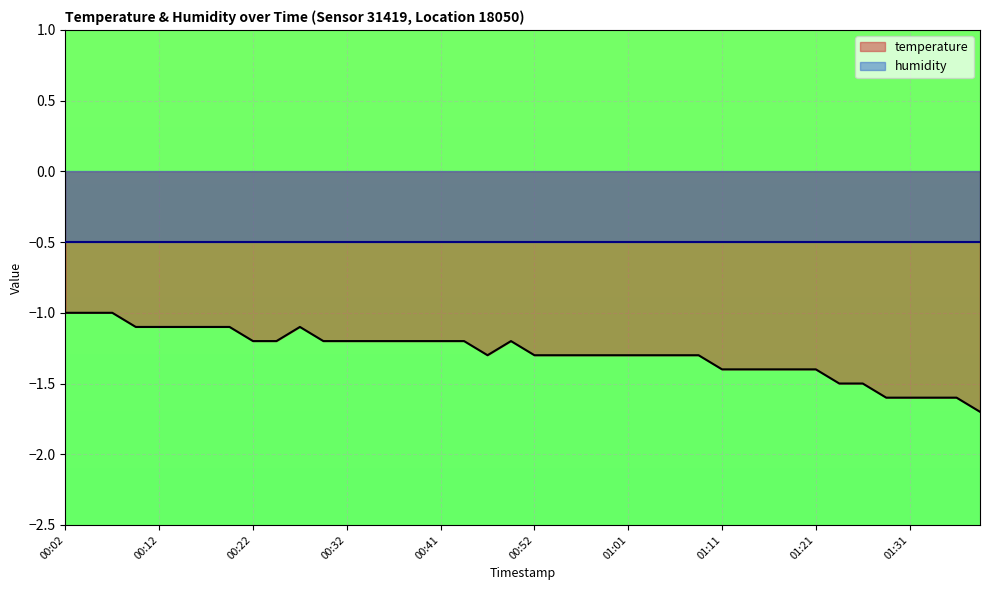

Reading left to right, extract all data points from this chart.

00:02=-1.0	00:04=-1.0	00:07=-1.0	00:09=-1.1	00:12=-1.1	00:14=-1.1	00:17=-1.1	00:19=-1.1	00:22=-1.2	00:24=-1.2	00:27=-1.1	00:29=-1.2	00:32=-1.2	00:34=-1.2	00:36=-1.2	00:39=-1.2	00:41=-1.2	00:44=-1.2	00:47=-1.3	00:49=-1.2	00:52=-1.3	00:54=-1.3	00:56=-1.3	00:59=-1.3	01:01=-1.3	01:04=-1.3	01:06=-1.3	01:09=-1.3	01:11=-1.4	01:14=-1.4	01:16=-1.4	01:19=-1.4	01:21=-1.4	01:24=-1.5	01:26=-1.5	01:29=-1.6	01:31=-1.6	01:34=-1.6	01:36=-1.6	01:38=-1.7